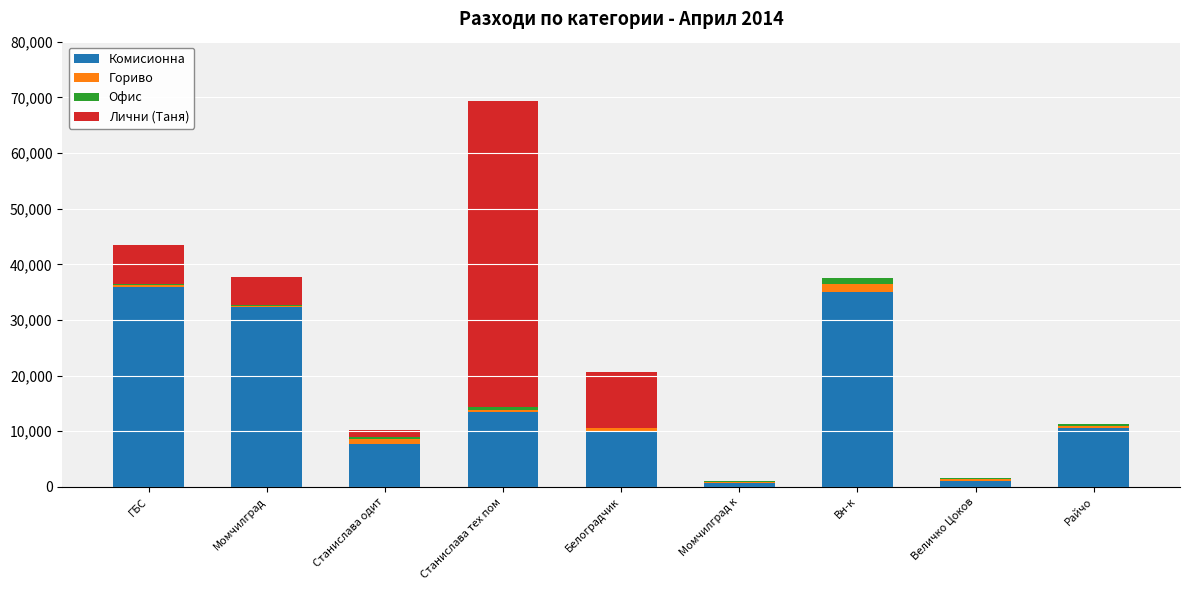

Count the number of categories in the chart.

9